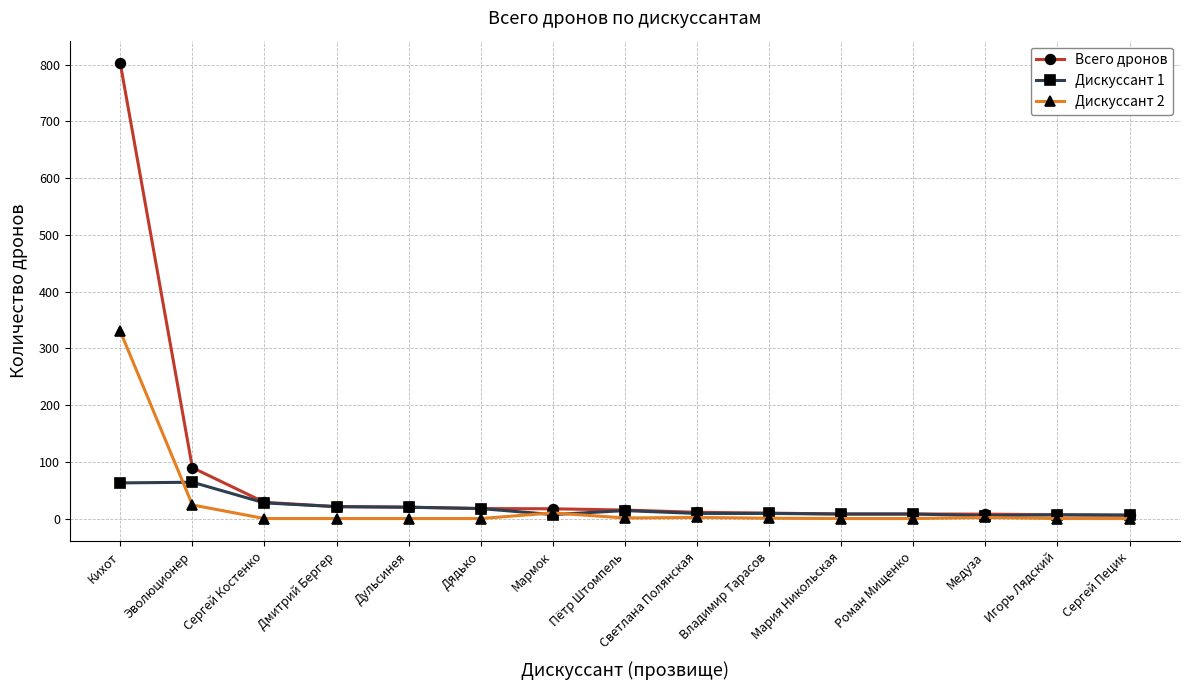

True or false: Дискуссант 2 has a value of -101.3 at Дмитрий Бергер.

False